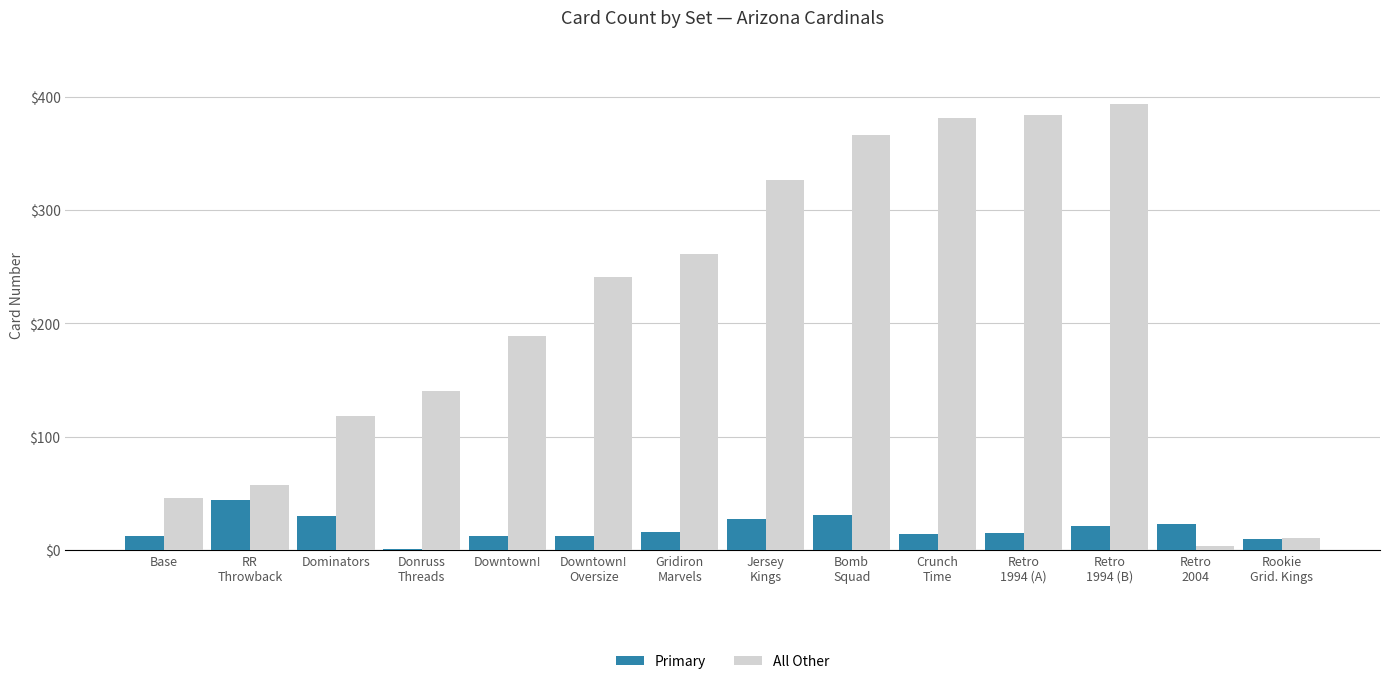

What is the sum of all Primary values?

268